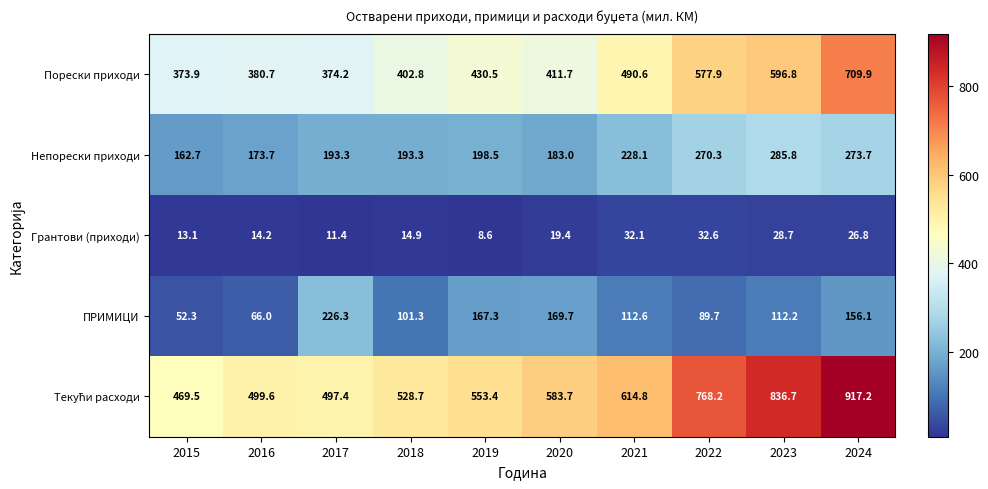

True or false: Порески приходи has a value of 491.4 at 2015.

False